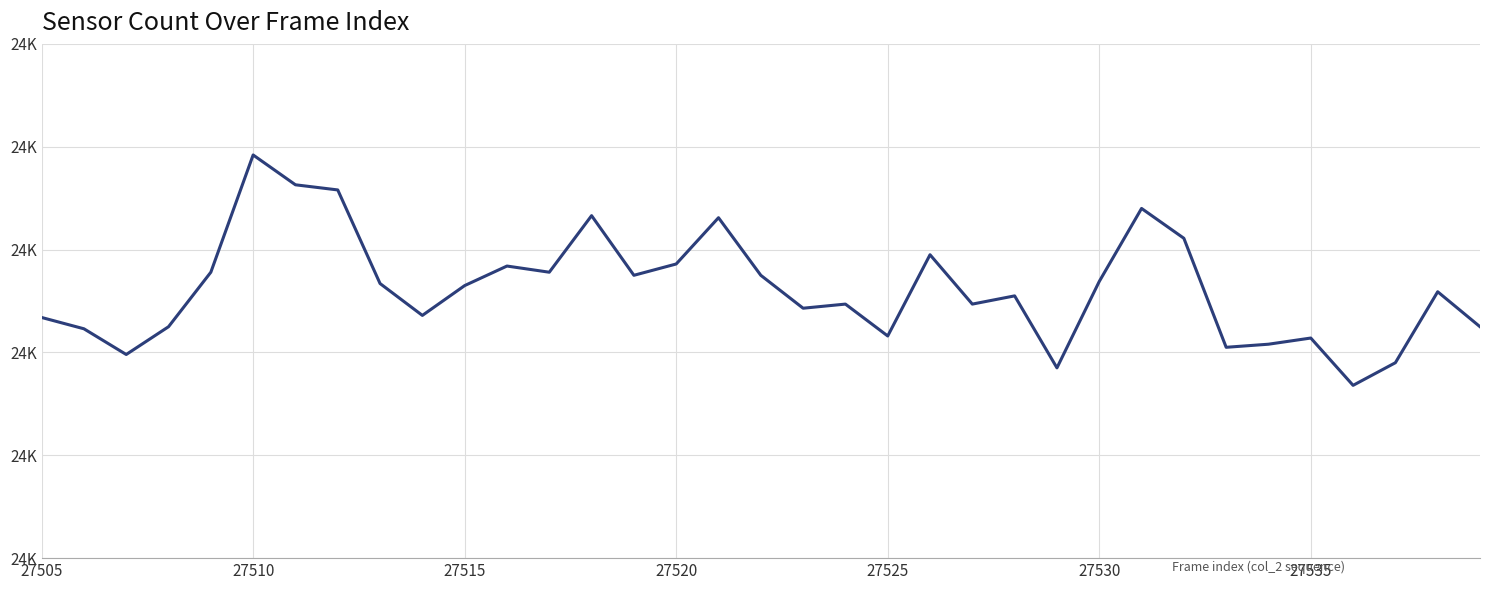

Does the chart display data point markers on the line(s)?

No